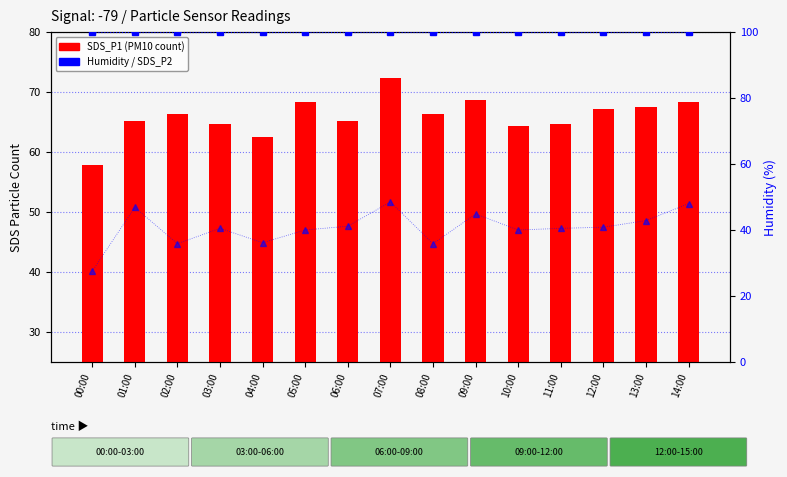

At which category is the sum across all series the highest?

07:00